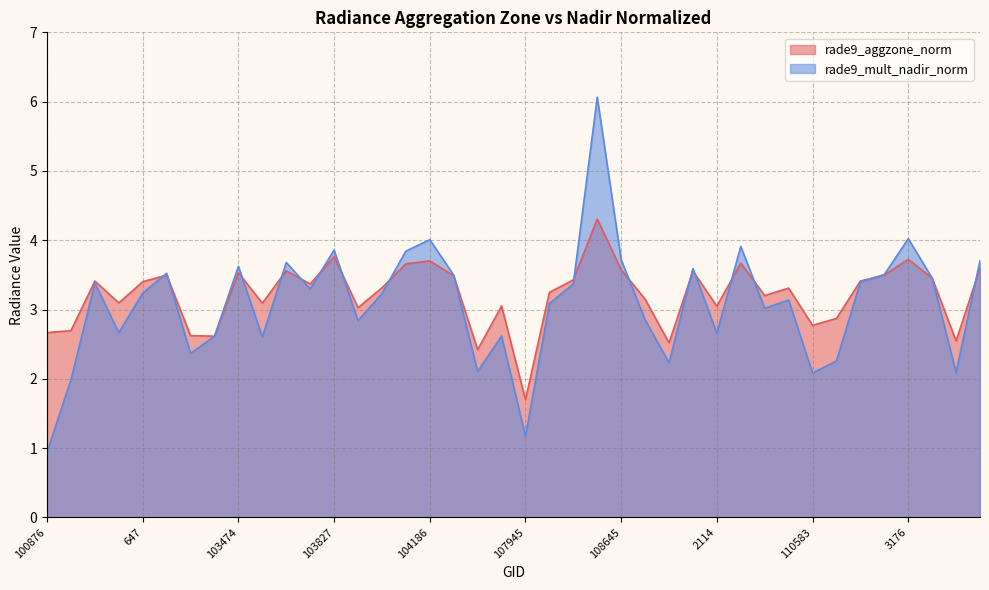

What is the total value across all series at 1961?

6.0